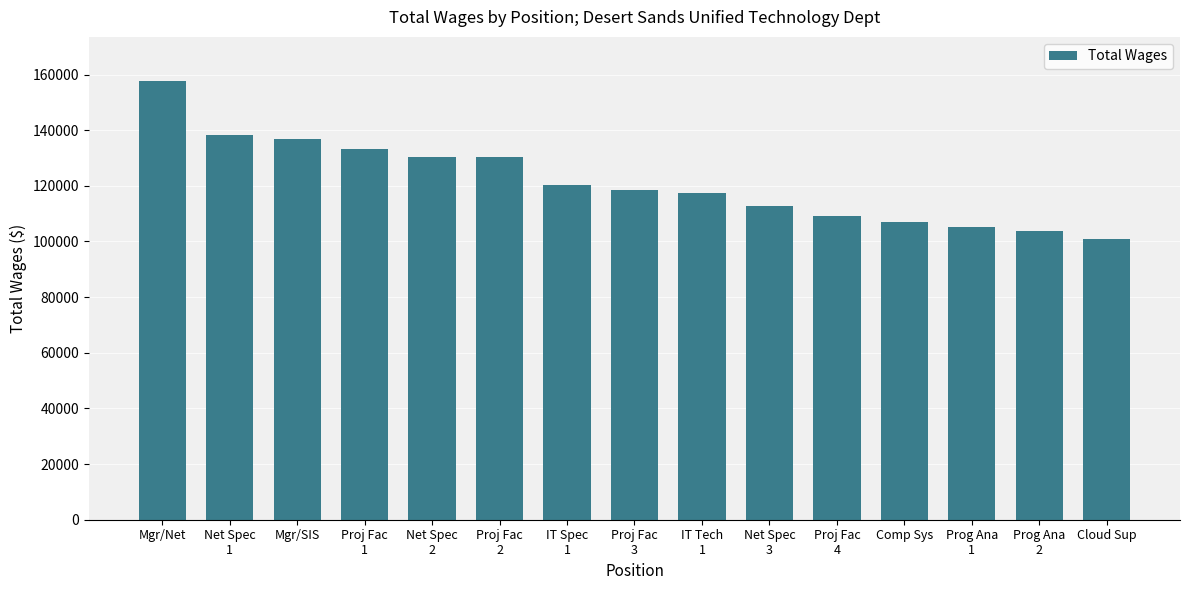

What position from the left is IT Tech
1?

9